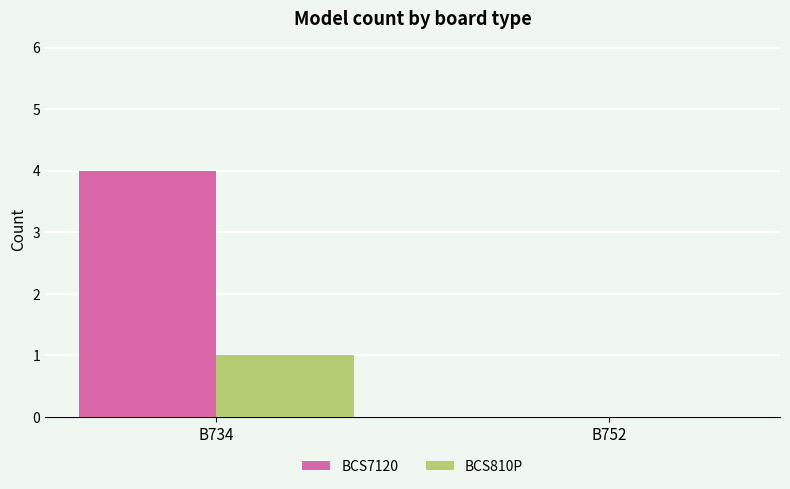

Which series has the largest total across all categories?

BCS7120